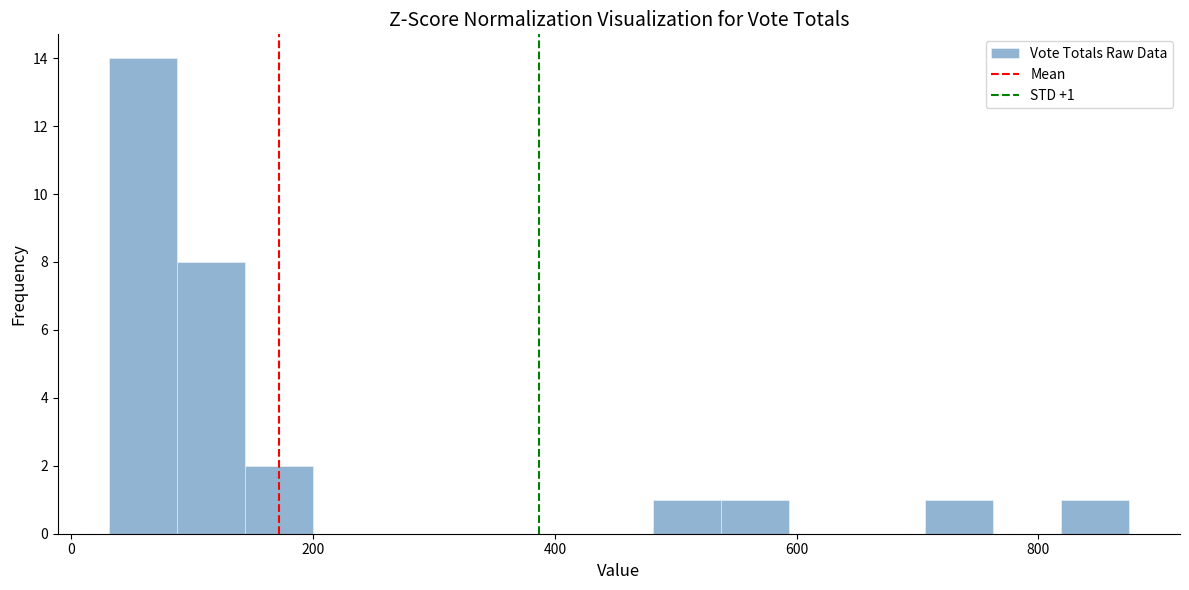

Read against the x-axis, roughly where is the centre of the tallest bar?

60